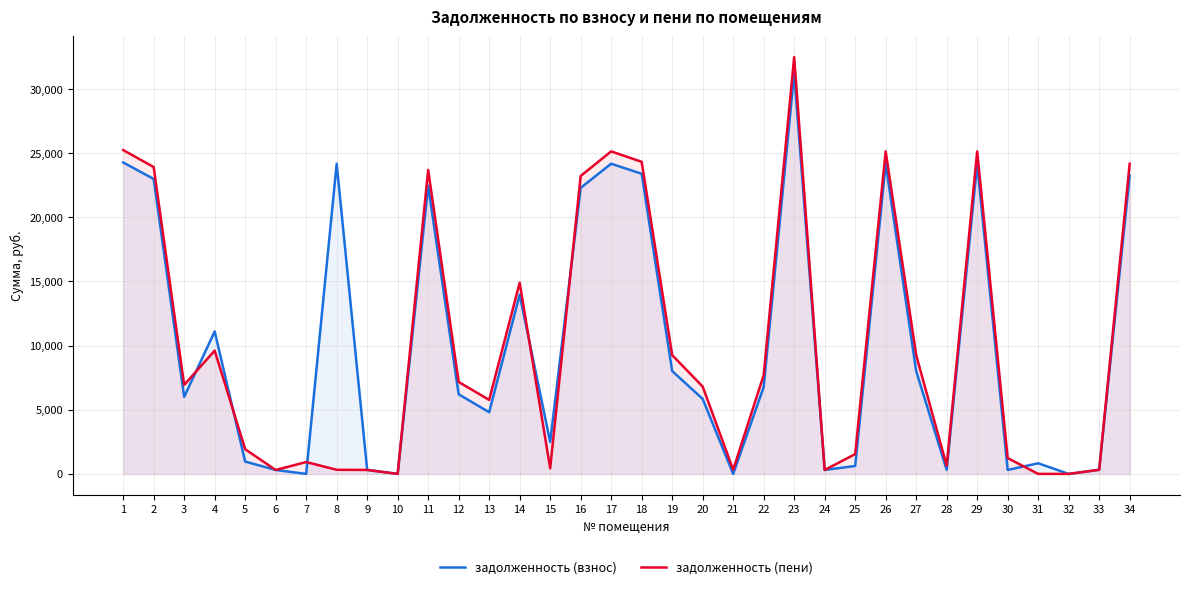

Where is the first local maximum for задолженность (пени)?

4